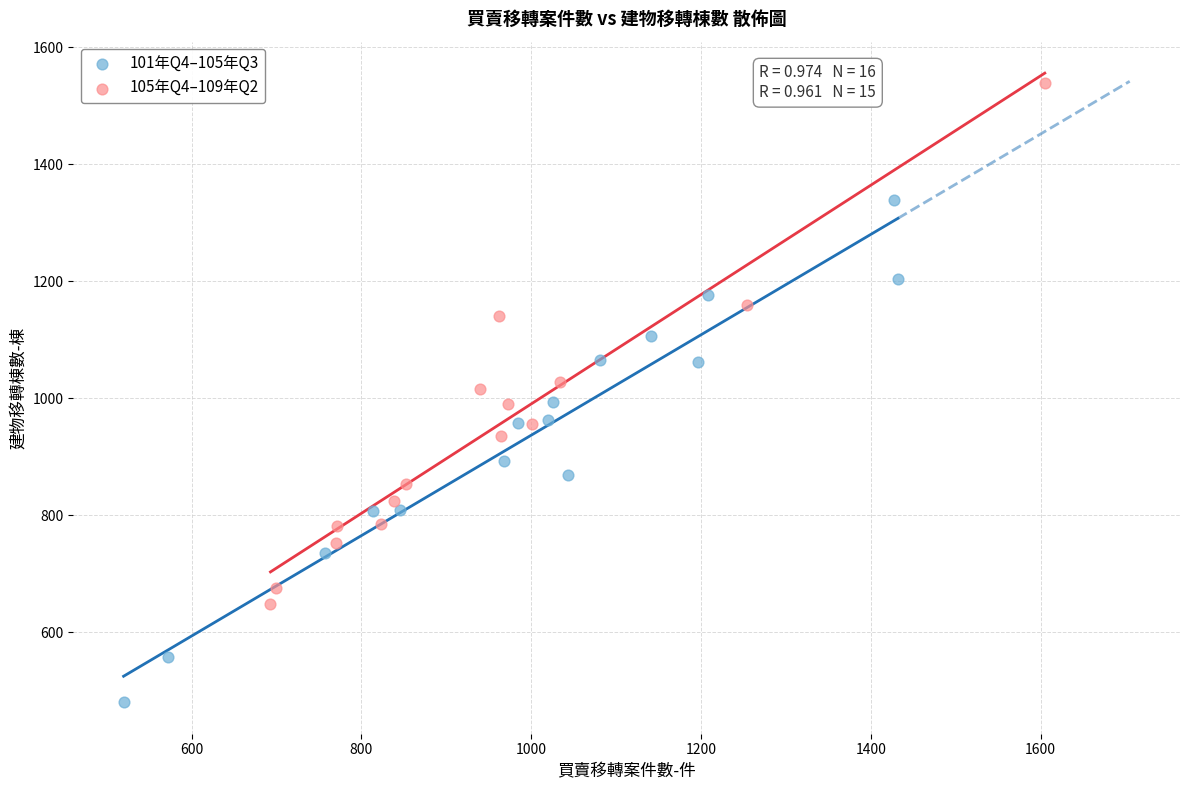

Which series has the largest Y range (max minus min)?

105年Q4–109年Q2